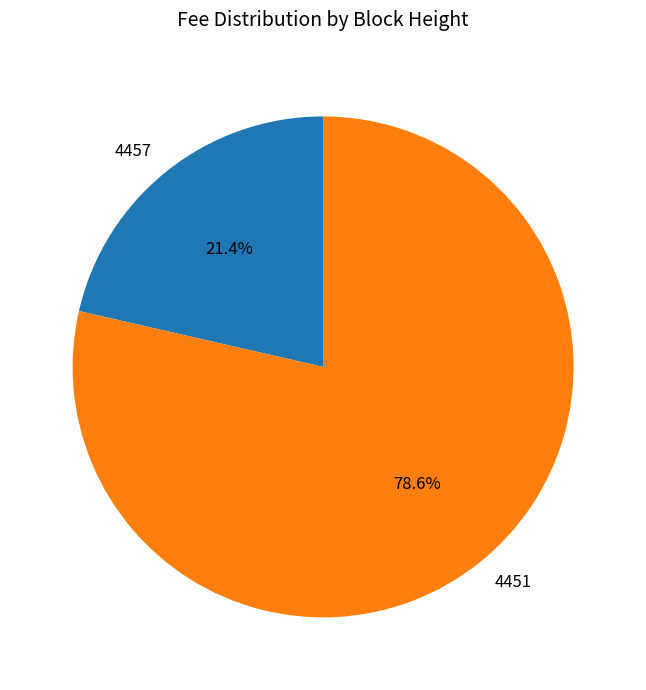

Does 4451 represent more than half of the total?

Yes